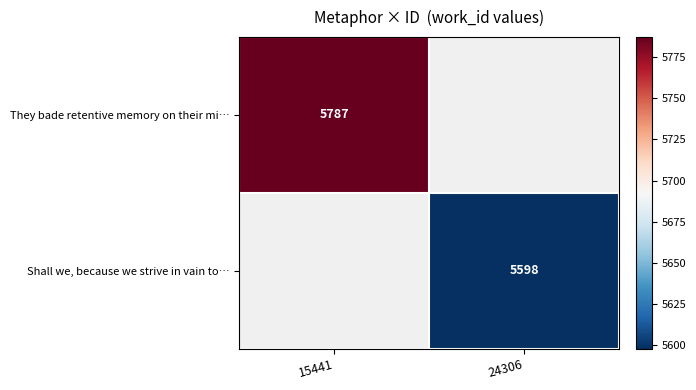

Is the value of Shall we, because we strive in vain to… at 24306 greater than the value of They bade retentive memory on their mi… at 24306?

No